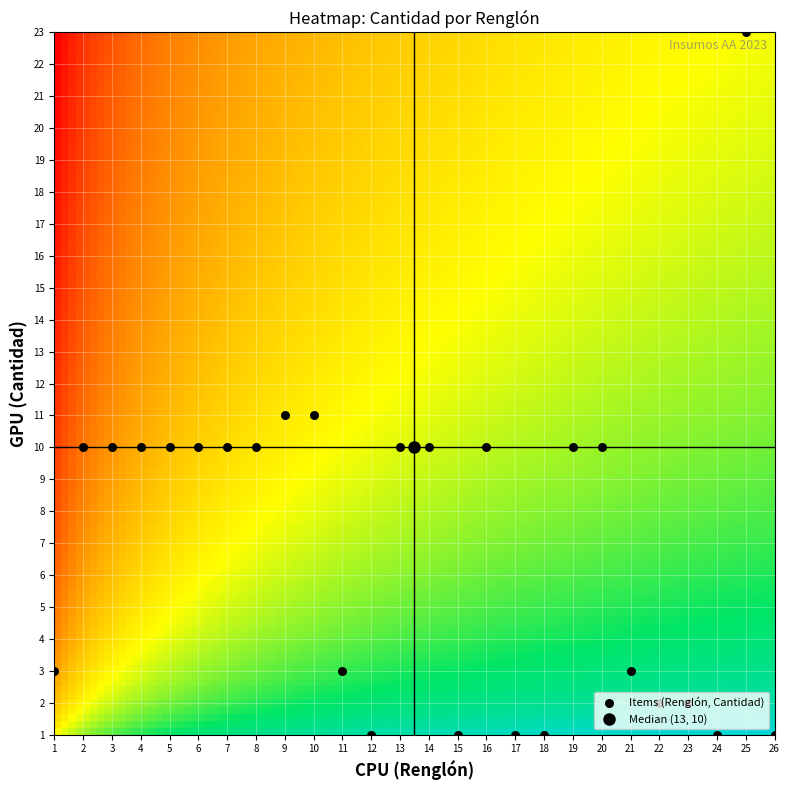

What is the greatest value displayed?

23